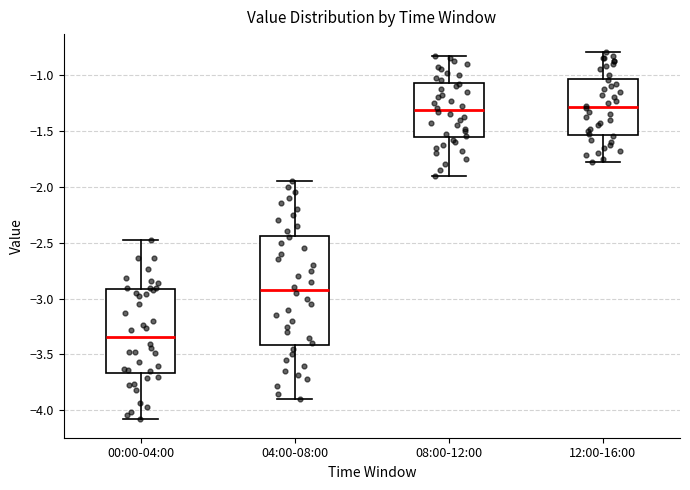

Comparing the boxes themselves (not the whiskers), which one is the tallest?

04:00-08:00